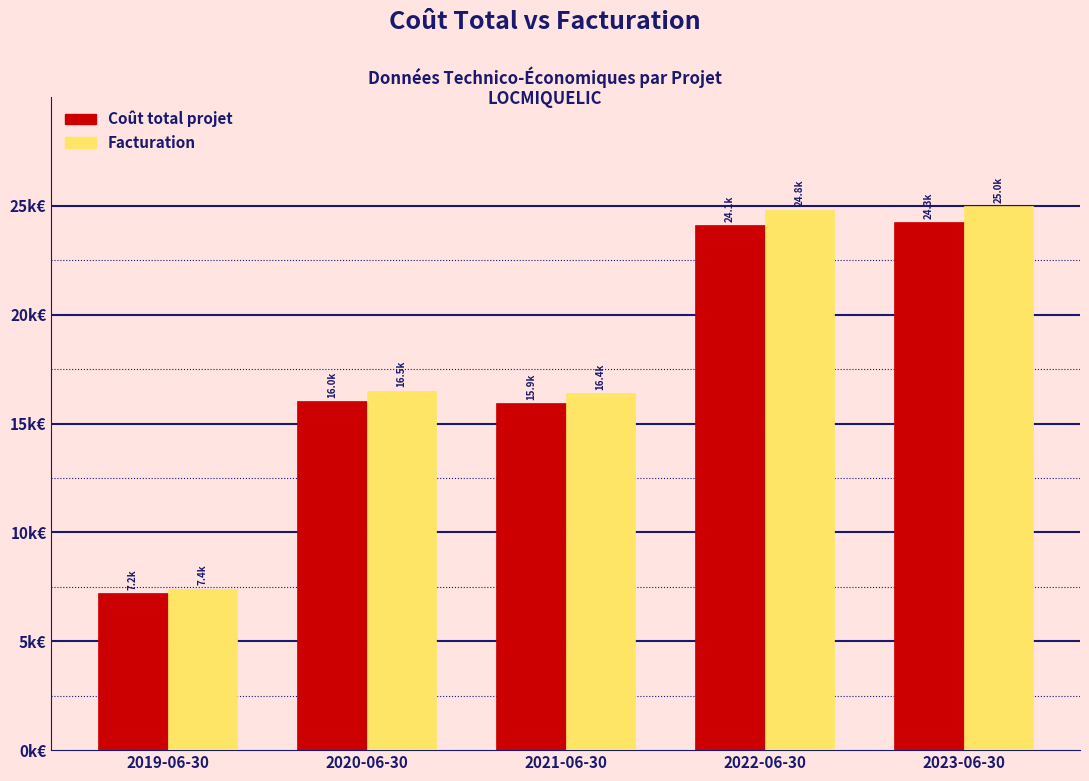

Are the bars grouped side by side (vs. stacked)?

Yes